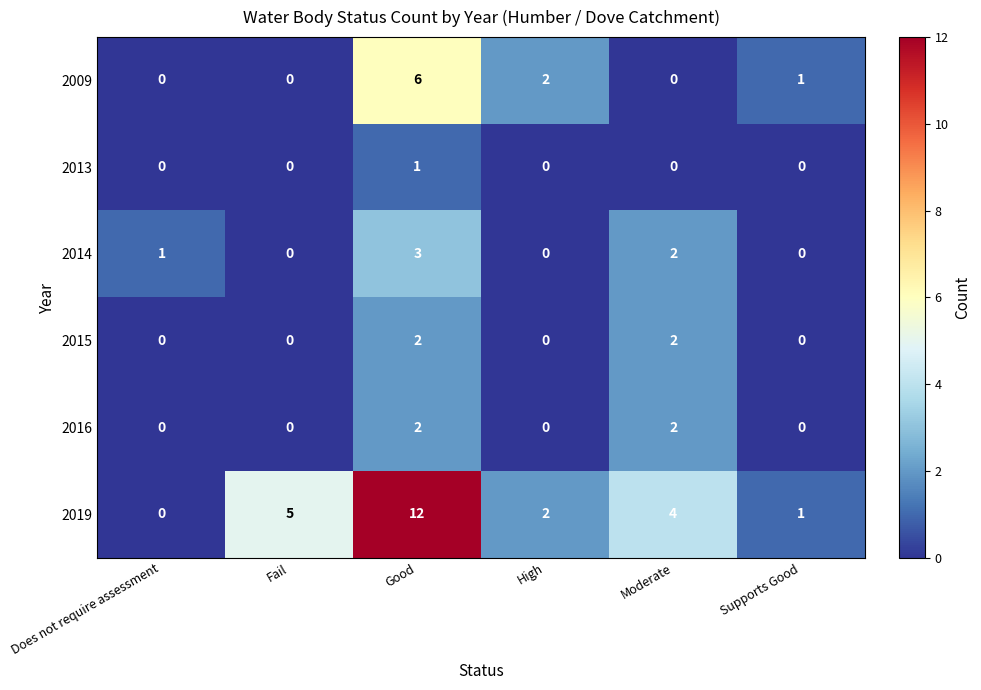

Which series has the widest spread of values?

2019